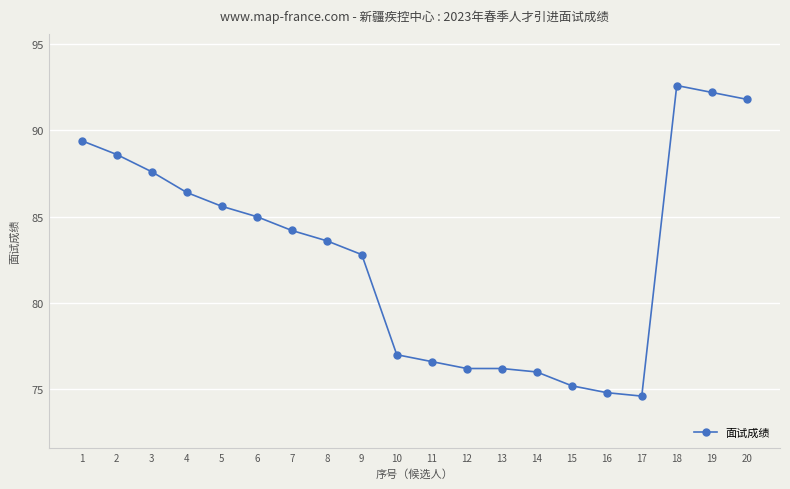

Is it true that the value at 17 is 74.6?

True